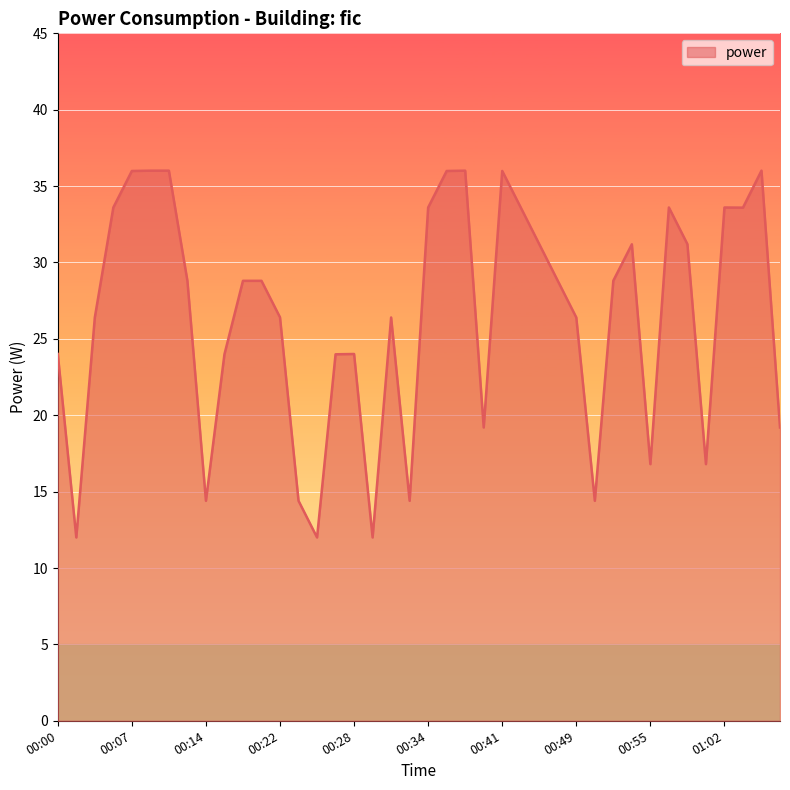

What is the difference between the maximum and minimum values?

24.0